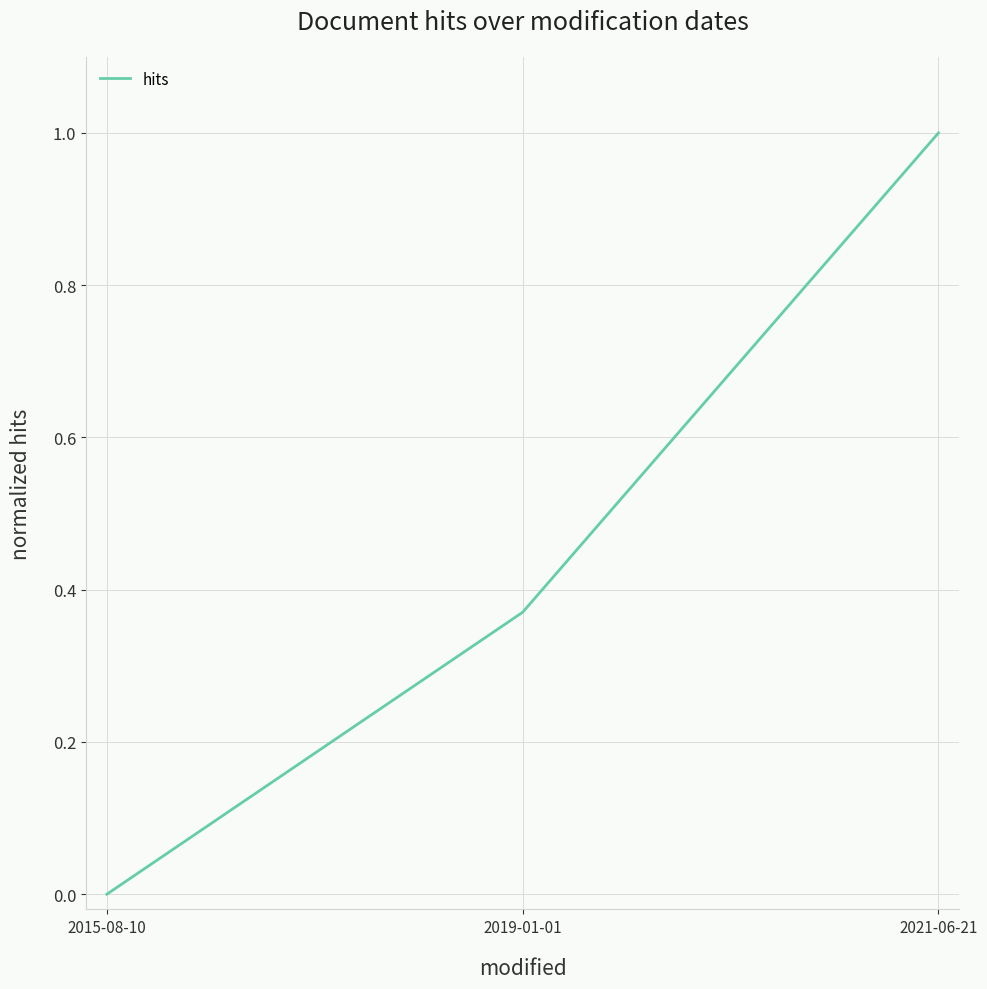

Is it true that the value at 2015-08-10 is 0.0?

True